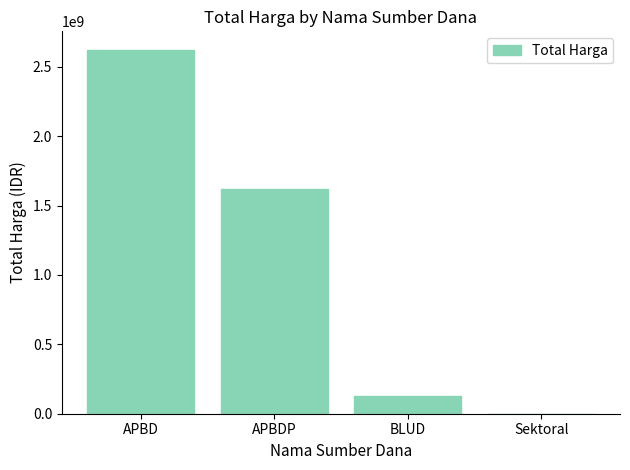

Reading right to left, what are all the values shown in this chart?

Sektoral=0	BLUD=129791000	APBDP=1622018150	APBD=2623786025